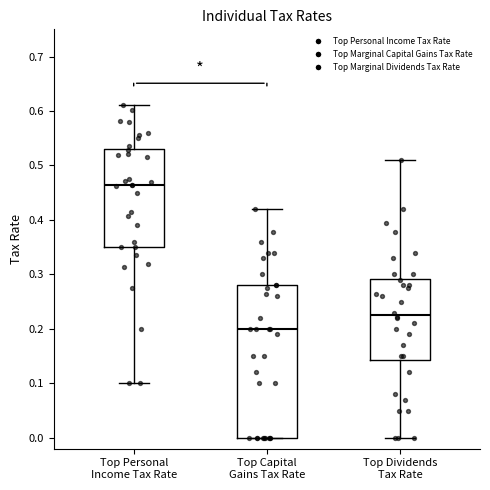

Comparing the boxes themselves (not the whiskers), which one is the tallest?

Top Capital Gains Tax Rate